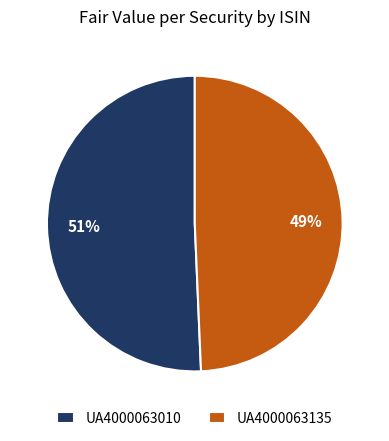

What percentage is the UA4000063010 slice, to the nearest percent?

51%